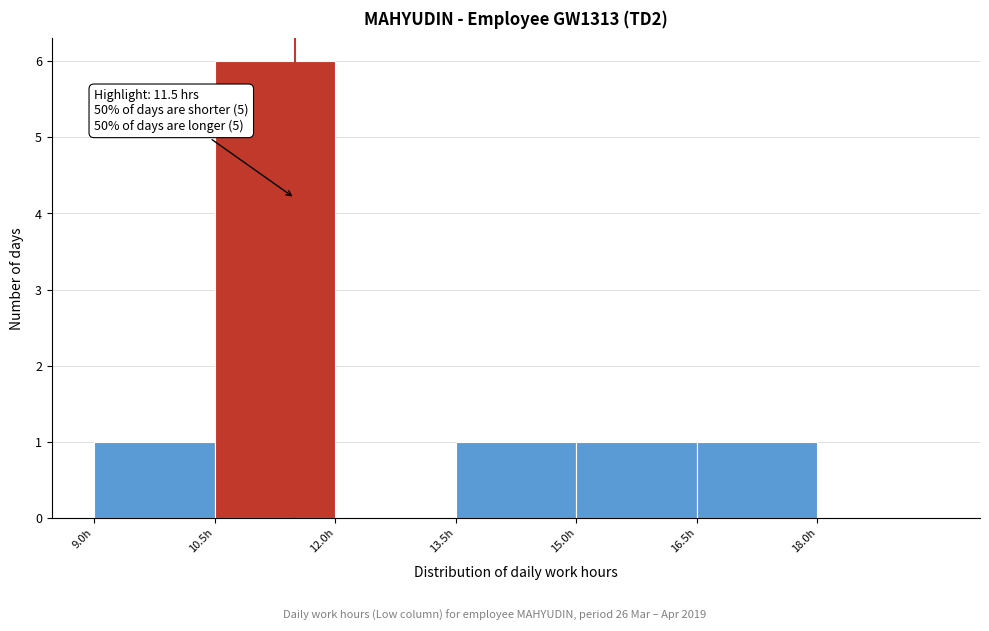

Which range on the x-axis has the tallest bar?

10.5 to 12.0